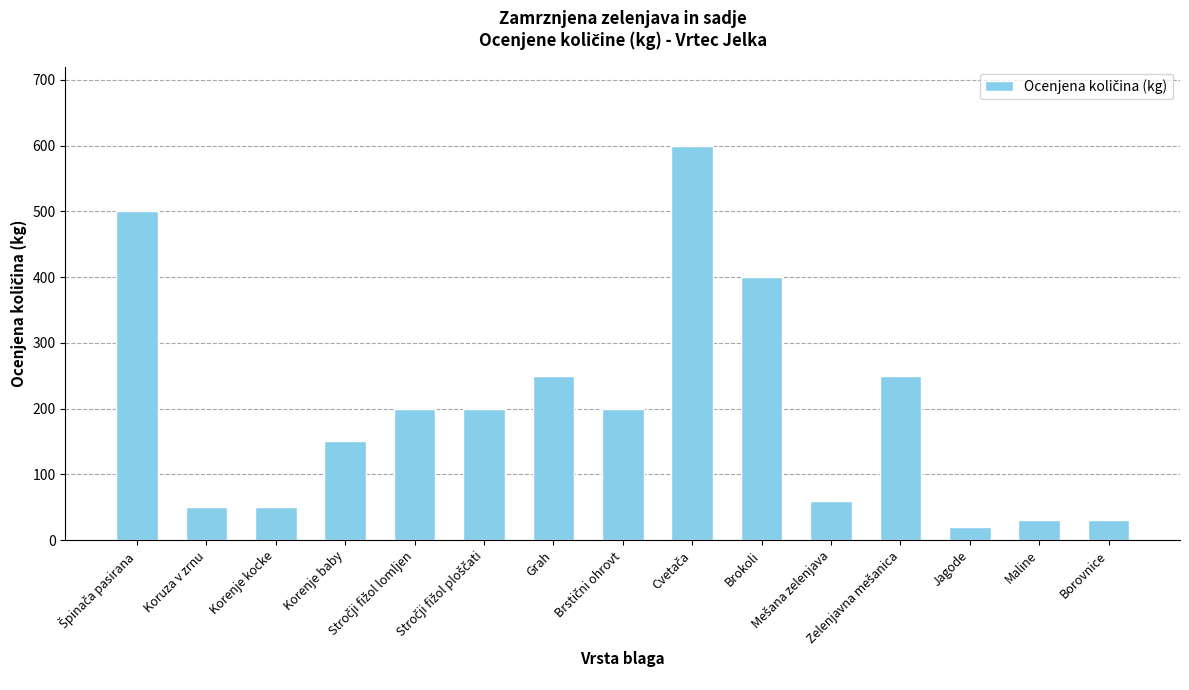

Which has a higher value, Maline or Jagode?

Maline